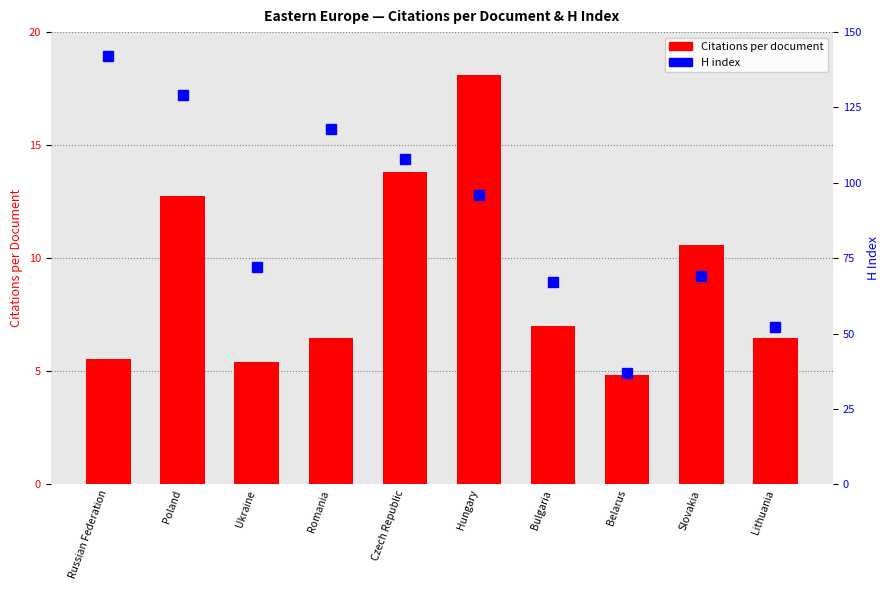

Where is H index nearest to the value 89?

Hungary